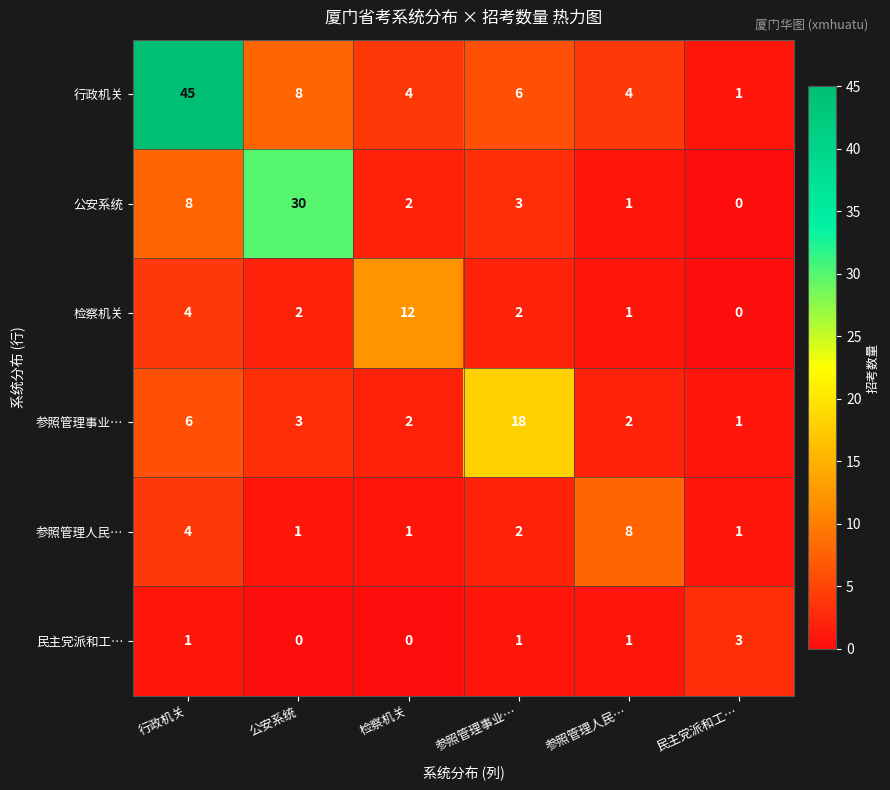

The value of 民主党派和工… at 民主党派和工… is 1. True or false?

False